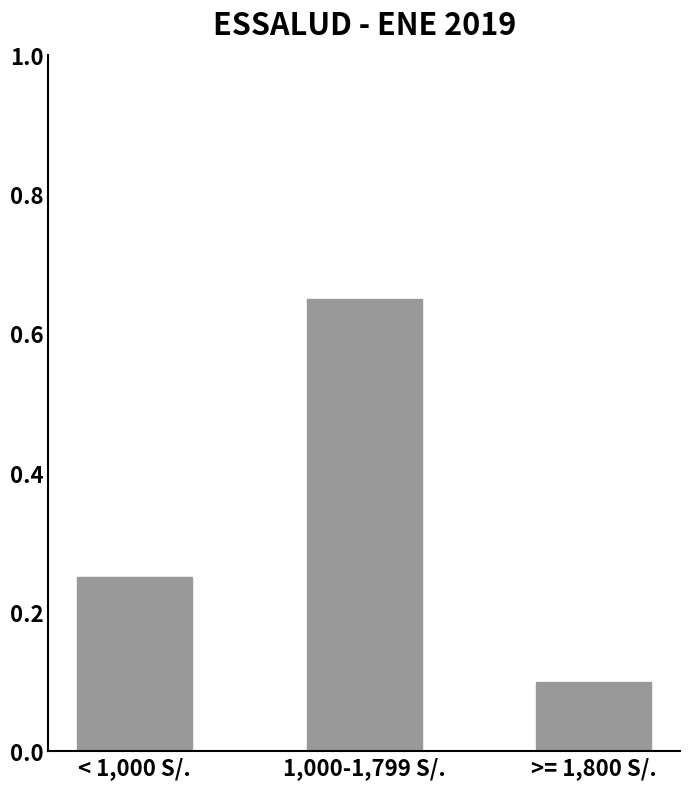

What is the sum of all values?

1.0